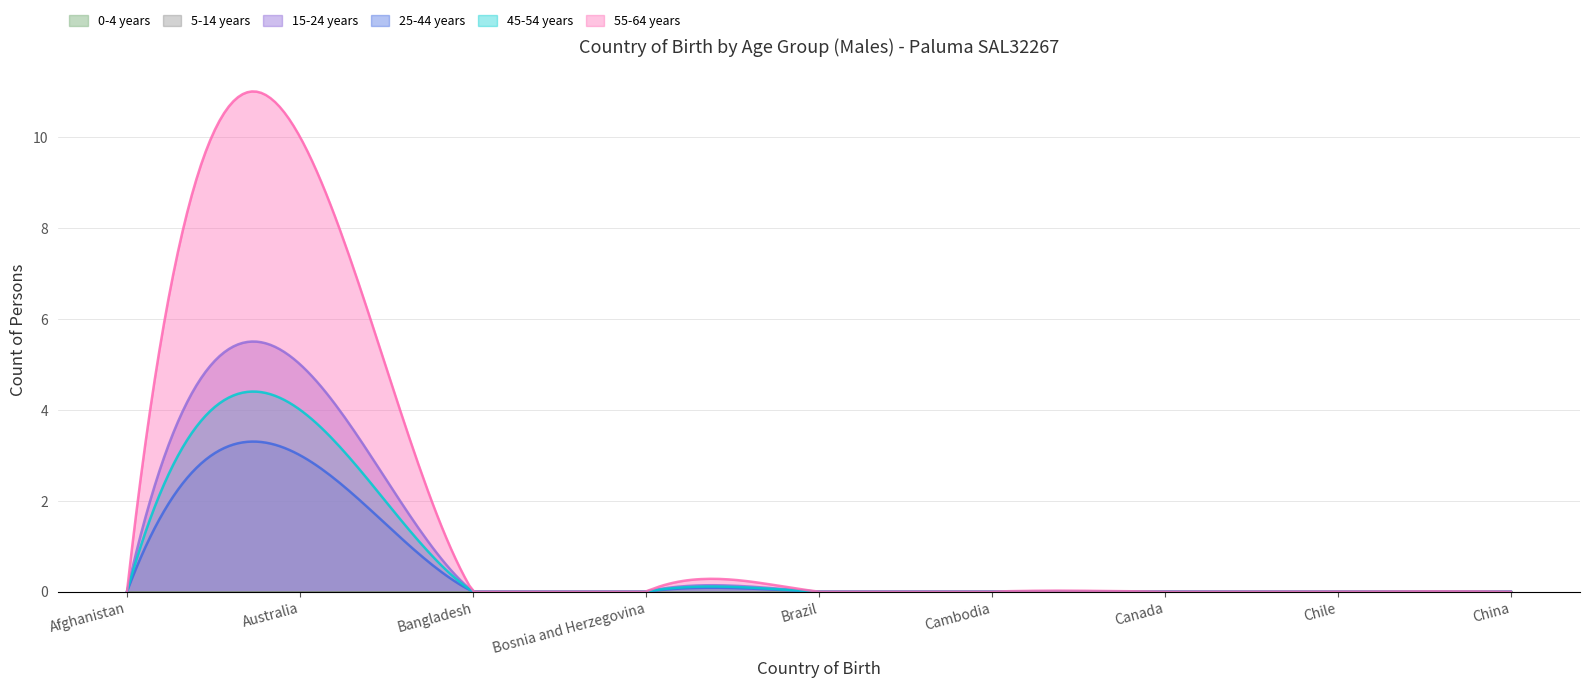

Does the chart have visible grid lines?

Yes